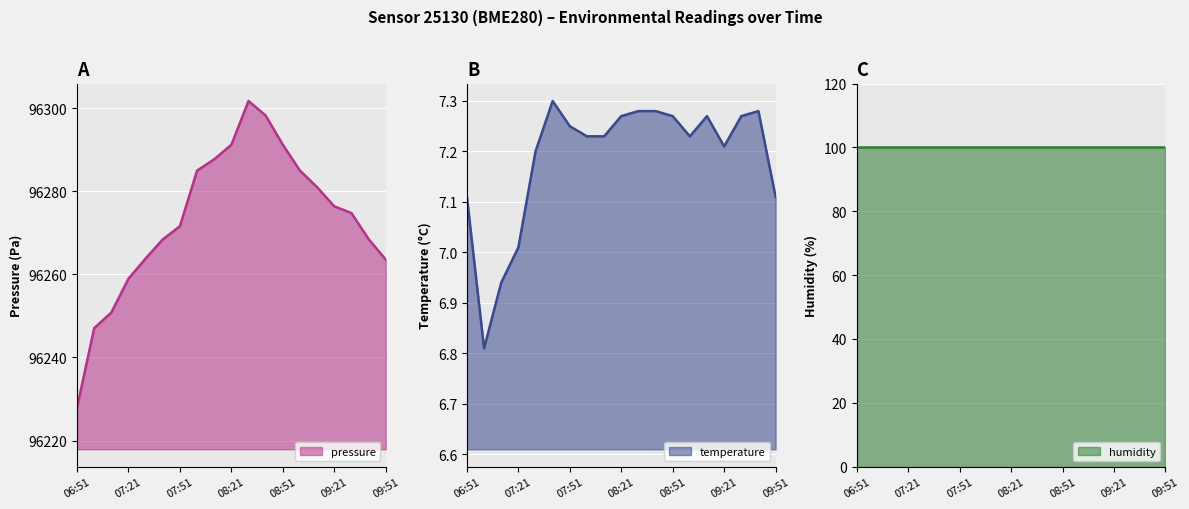

Does the chart display data point markers on the line(s)?

No